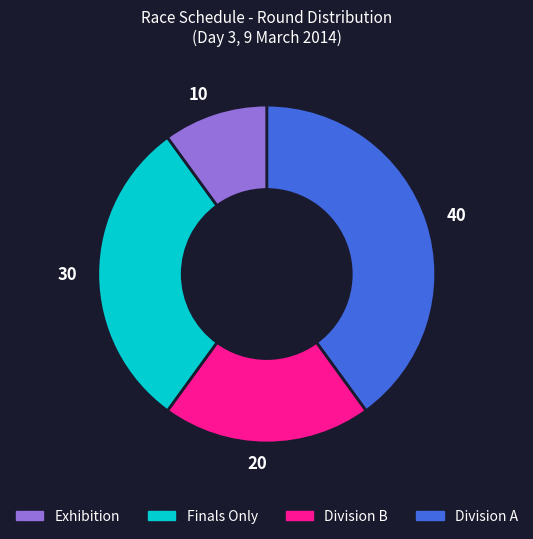

Does any single category account for the majority?

No